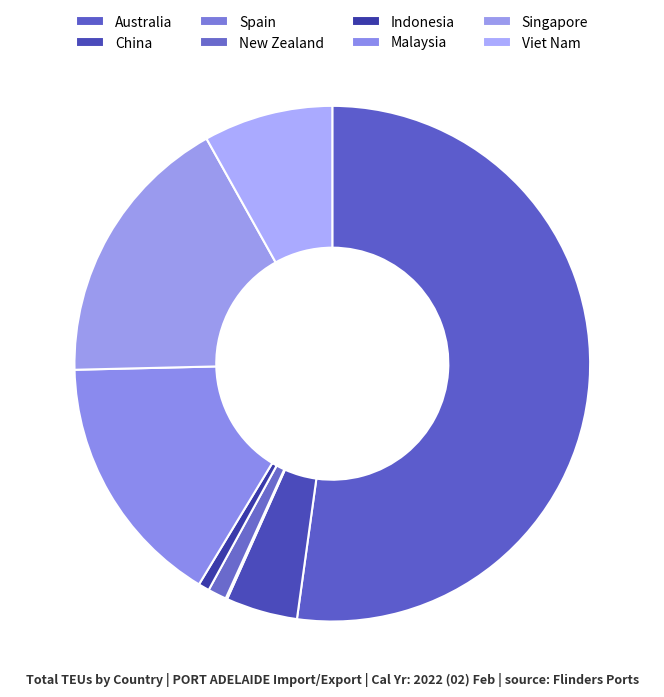

Rank the categories by value from highest to lowest.

Australia, Singapore, Malaysia, Viet Nam, China, New Zealand, Indonesia, Spain